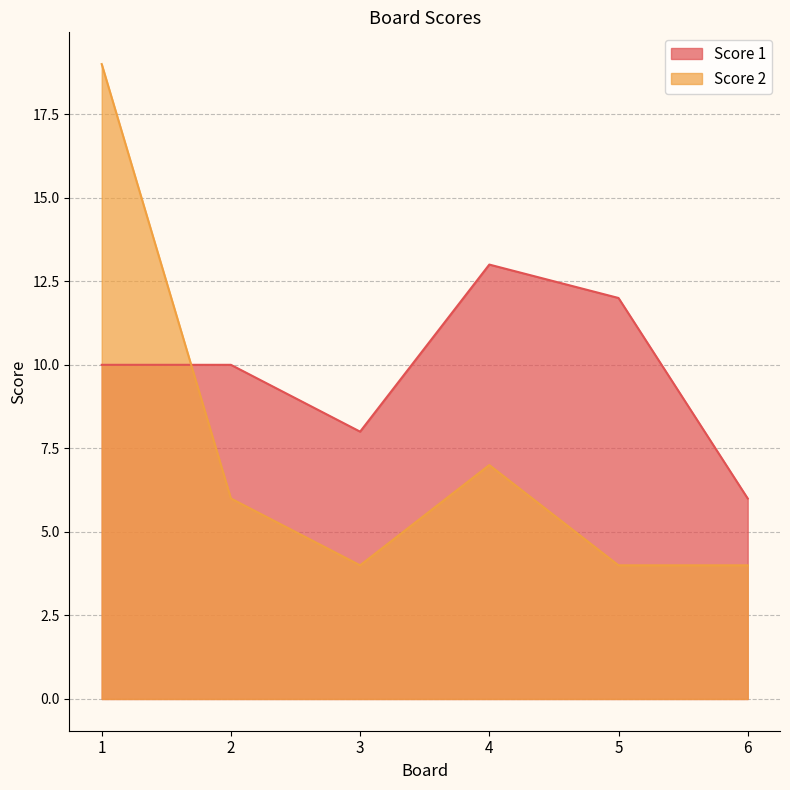

Which series ends up on top after the final intersection of Score 1 and Score 2?

Score 1